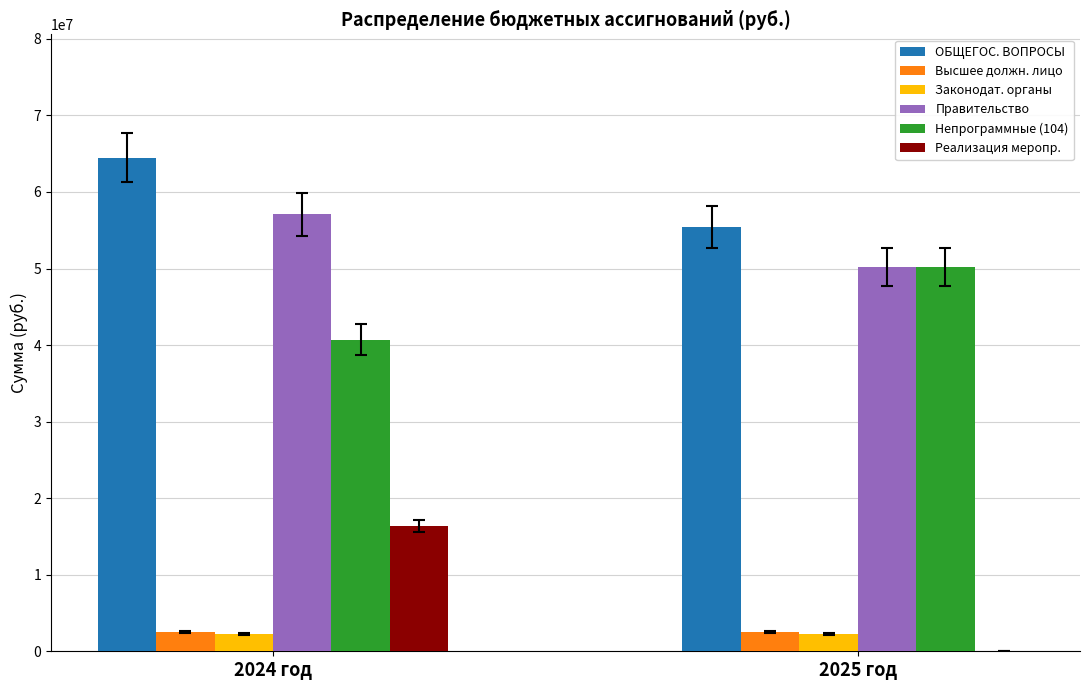

What is the maximum value shown in the chart?

64475245.3